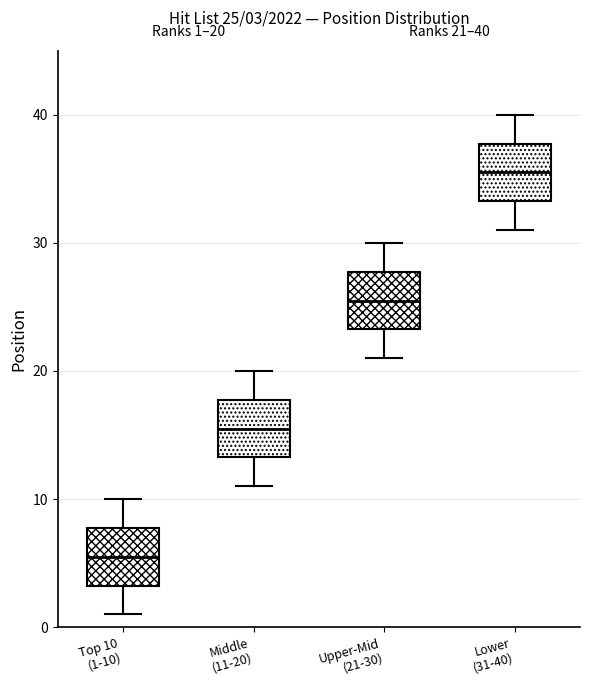

Which box has the highest median line?

Lower (31-40)